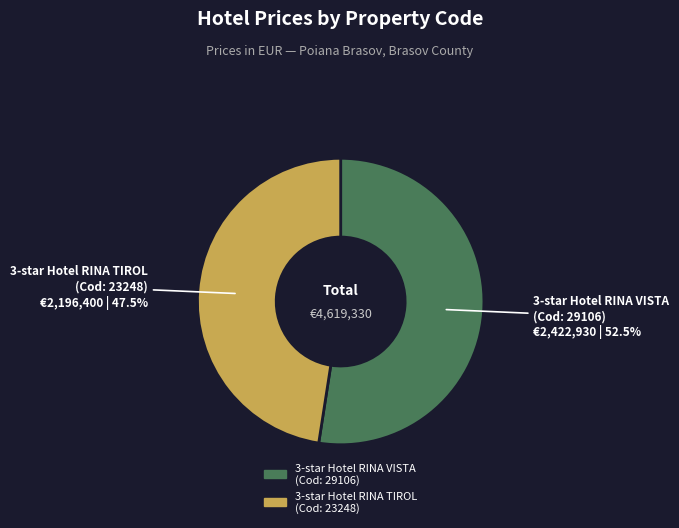

How many segments does this pie chart have?

2